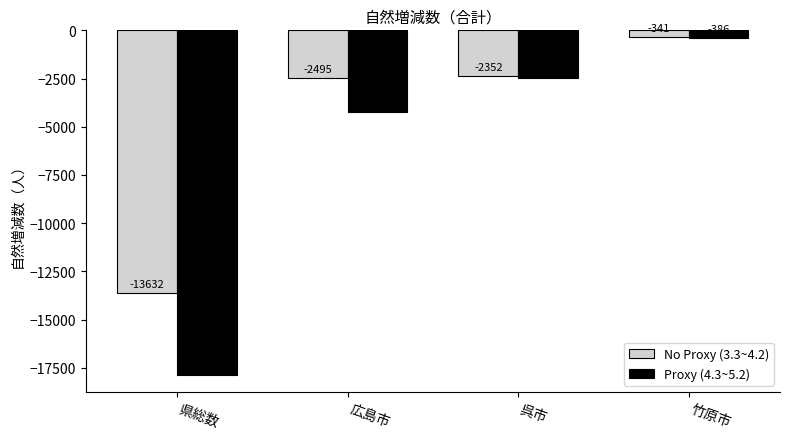

What is the total value across all series at 竹原市?

-727